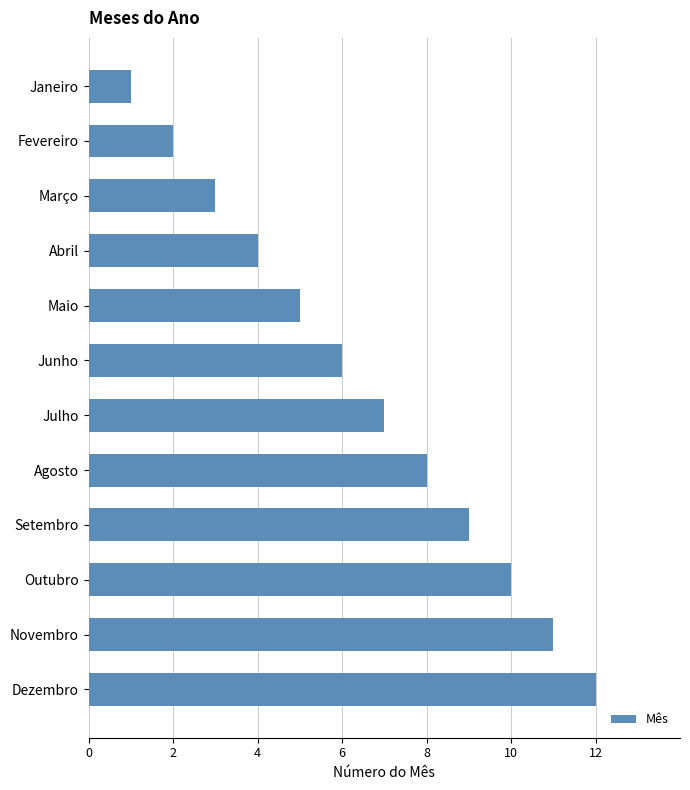

The value at Julho is 7. True or false?

True